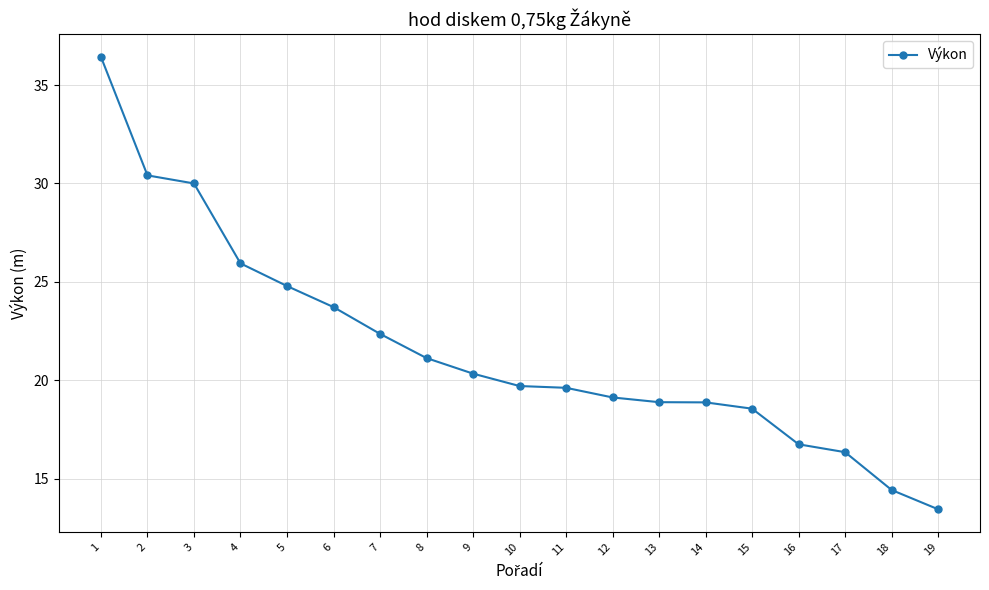

What is the change in value from 3 to 14?

-11.1